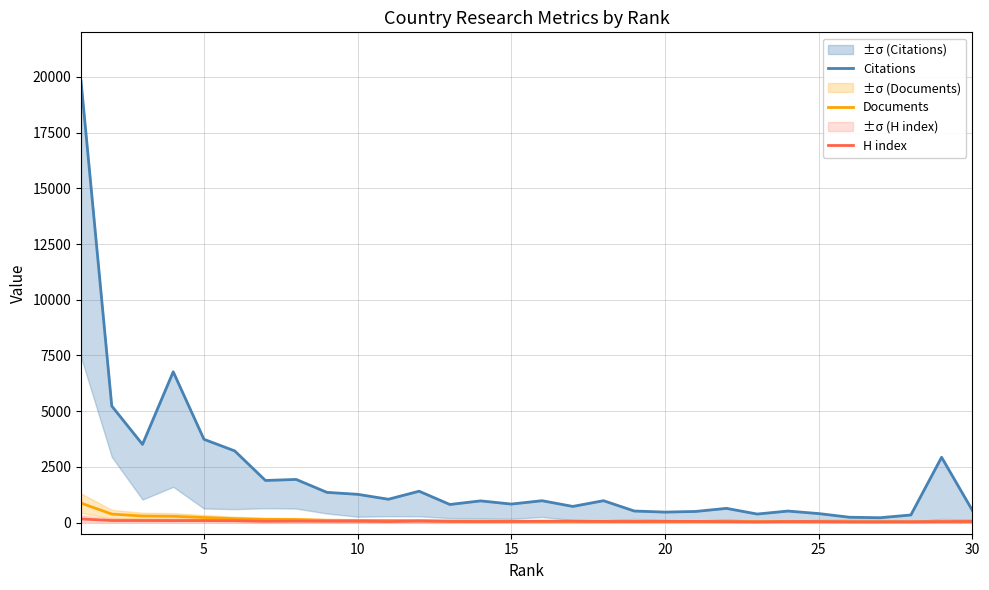

True or false: H index and Citations cross at least once.

False